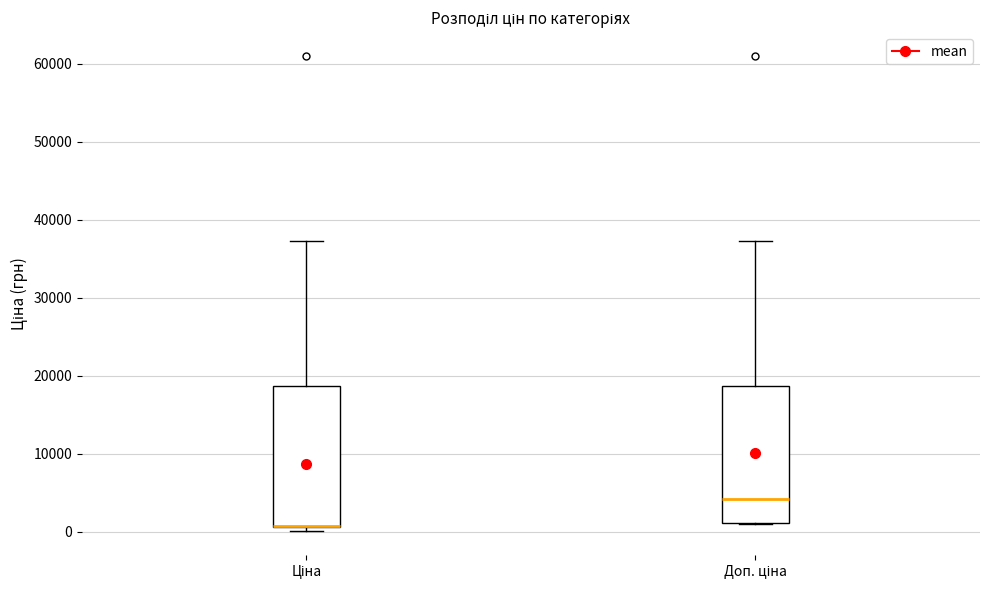

Where is the upper edge of the box for Доп. ціна on the y-axis? The values are not printed on the chart, so give them approximately, as read against the axis.

19000